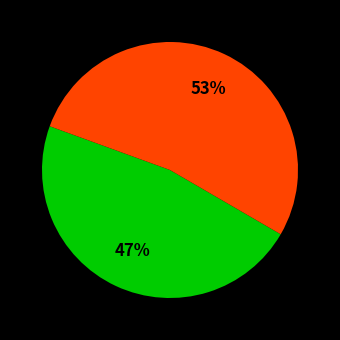

To the nearest percent, what is the difference between the largest and smallest slice percentages?

6%